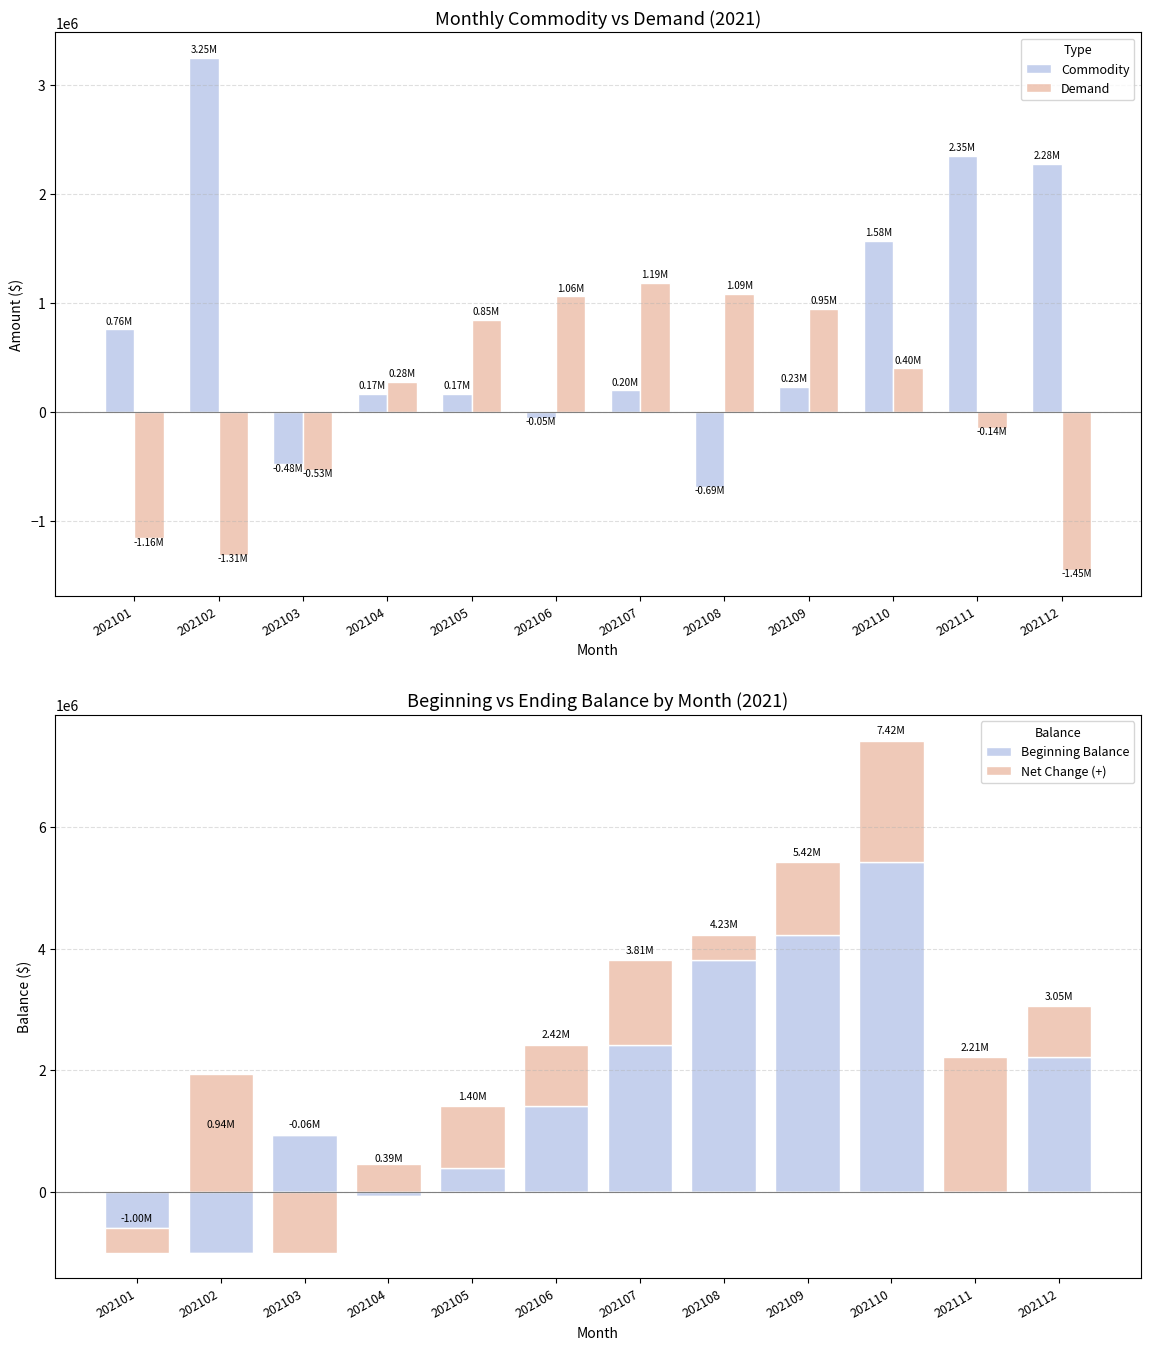

Which series changed the most between 202107 and 202112?

Demand